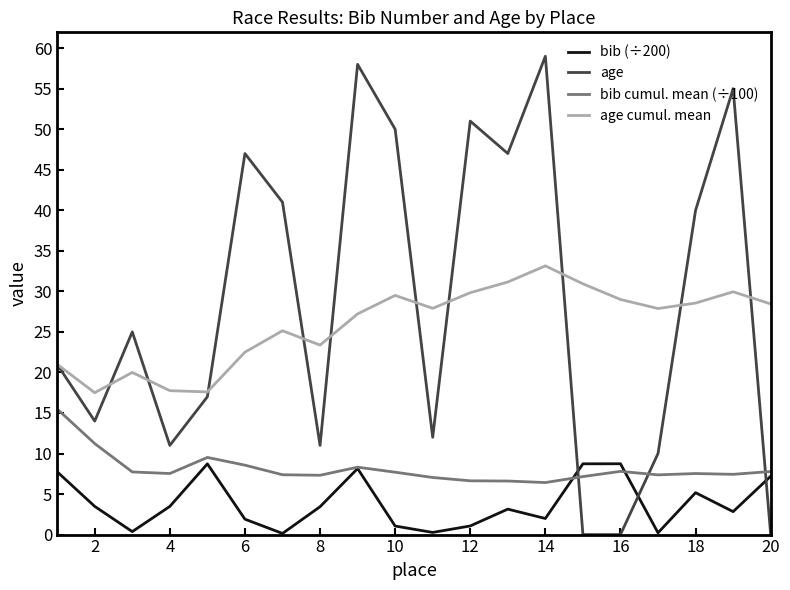

Rank the series by their maximum value, from lowest to highest.

bib (÷200), bib cumul. mean (÷100), age cumul. mean, age